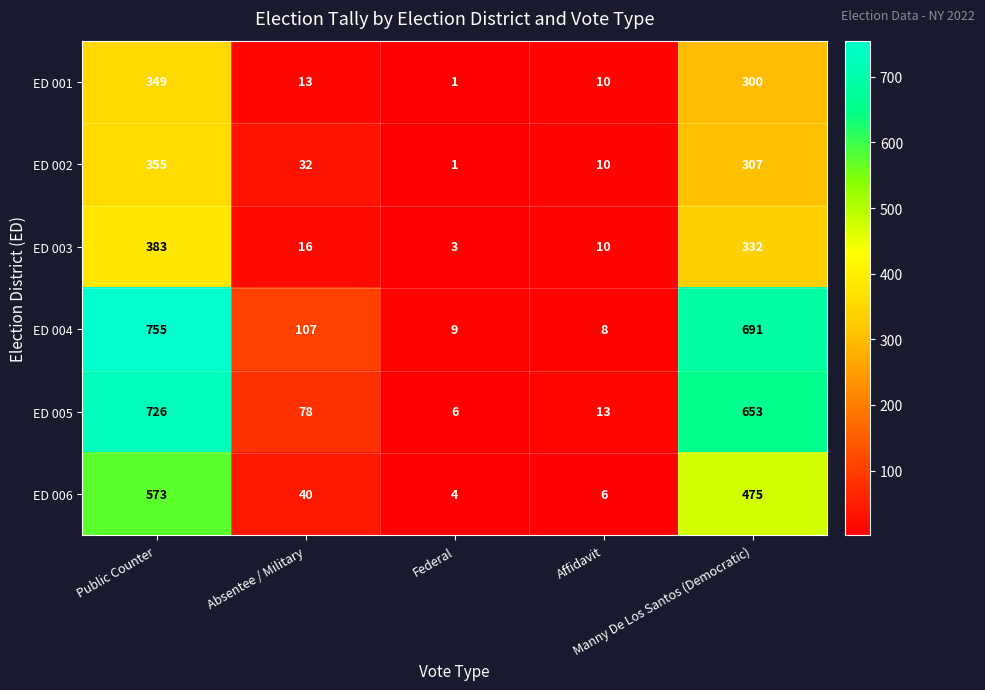

Which series has the largest total across all categories?

ED 004